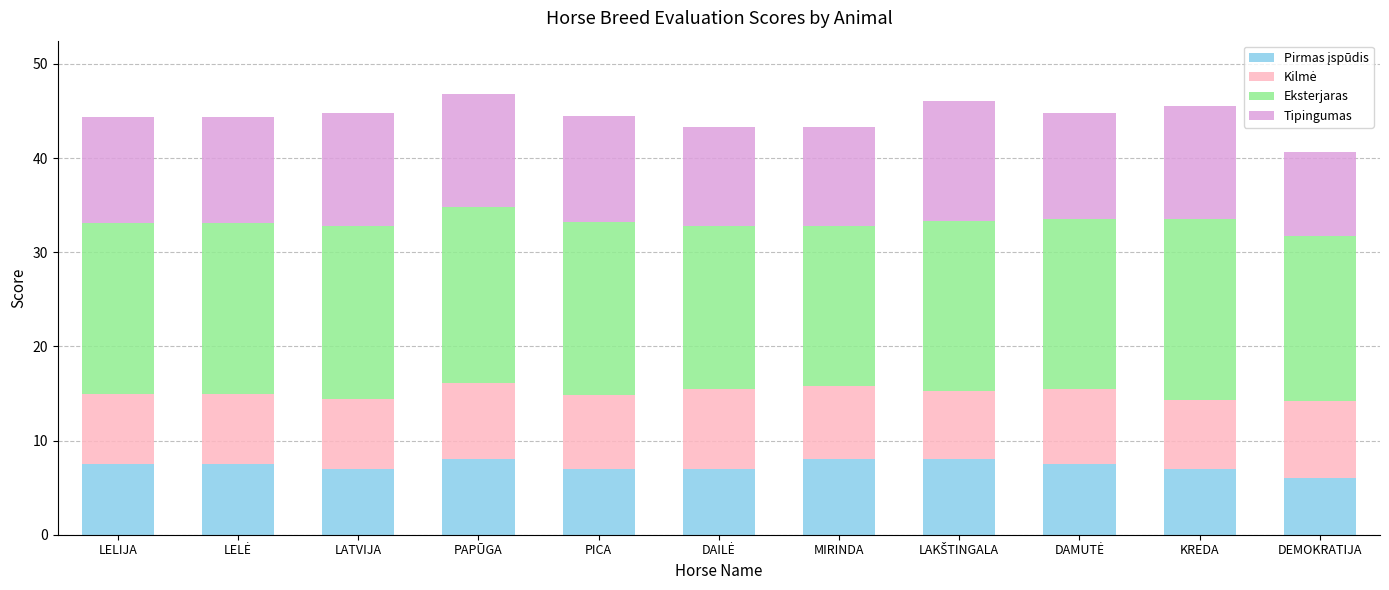

Are the bars grouped side by side (vs. stacked)?

No